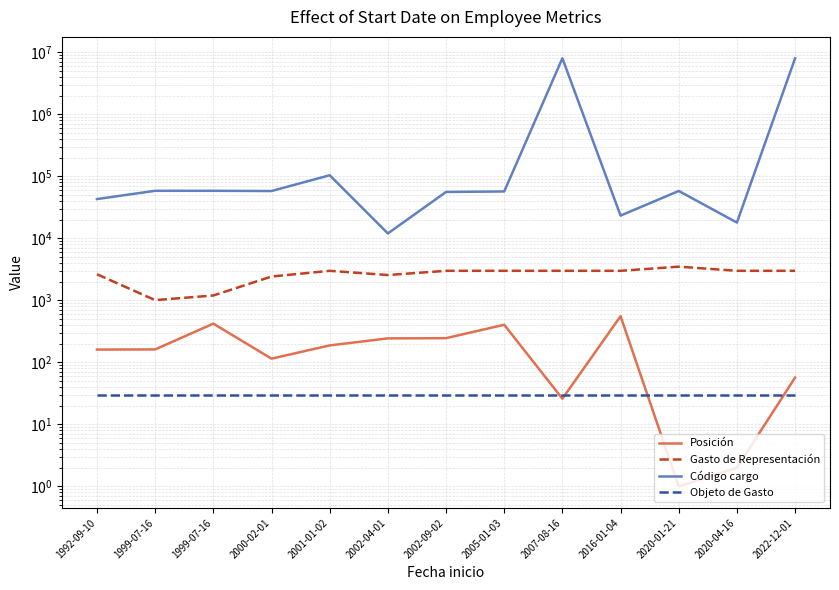

Which series has the widest spread of values?

Código cargo